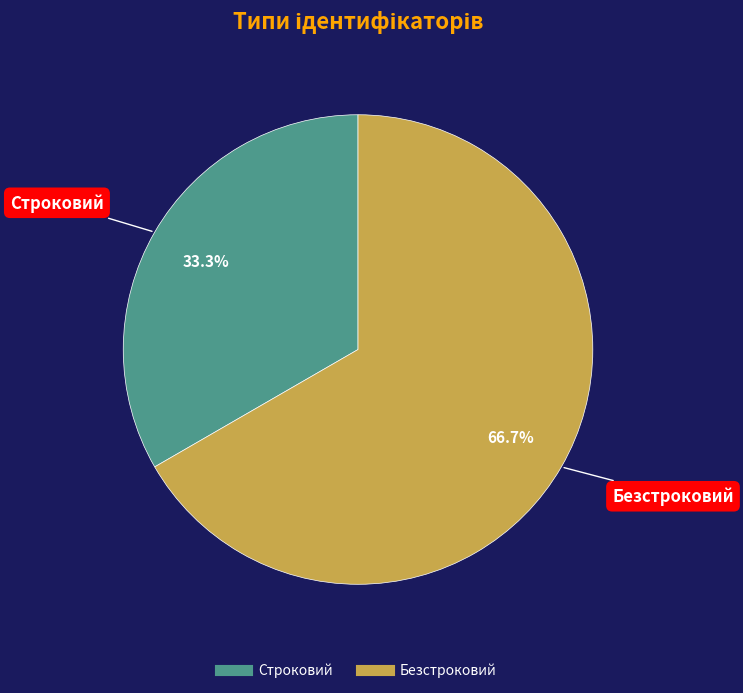

Is the sum of Строковий and Безстроковий greater than half?

Yes